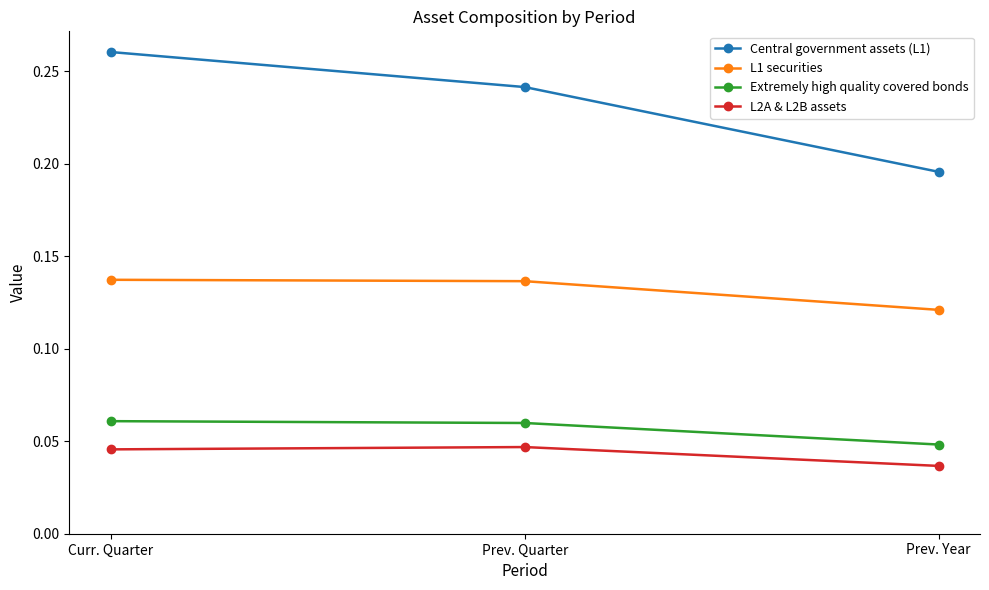

Between Prev. Quarter and Prev. Year, which series saw the biggest shift?

Central government assets (L1)